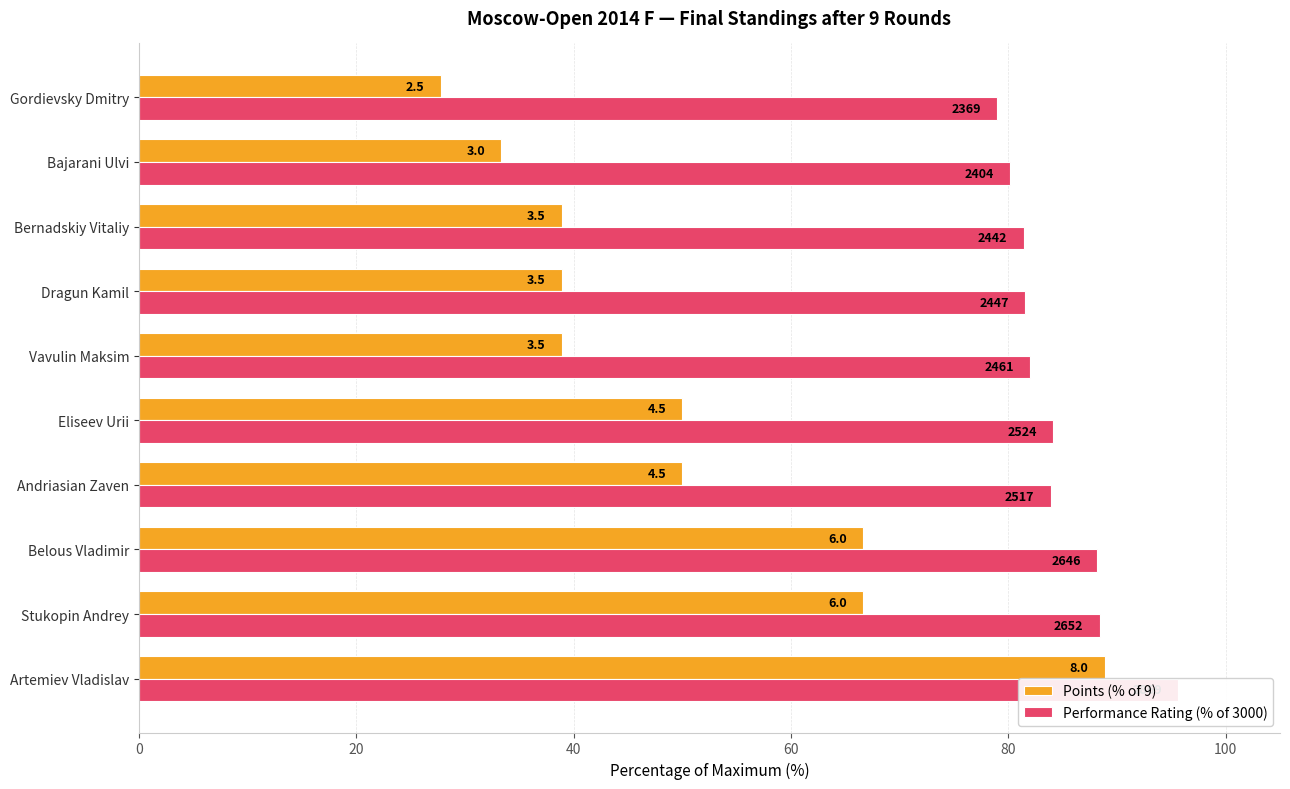

Does the chart contain stacked bars?

No